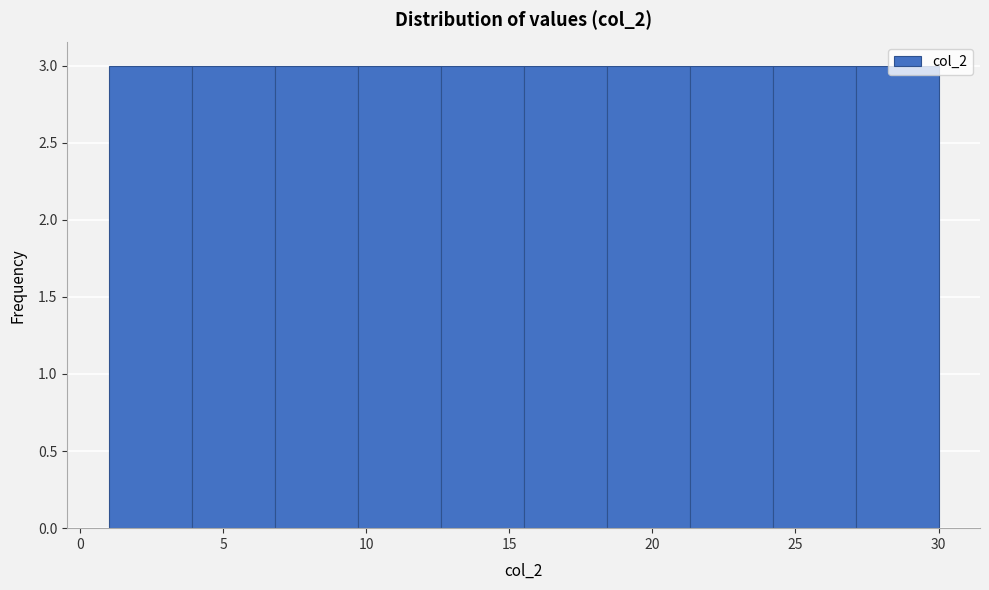

Reading left to right, transcribe this chart: for each bar, give the range it covers on the x-axis and its height. Neither the bar edges nor the heights are printed on the chart, so give them approximately, as read against the axes.

1.0 to 3.9: 3
3.9 to 6.8: 3
6.8 to 9.7: 3
9.7 to 12.6: 3
12.6 to 15.5: 3
15.5 to 18.4: 3
18.4 to 21.3: 3
21.3 to 24.2: 3
24.2 to 27.1: 3
27.1 to 30.0: 3